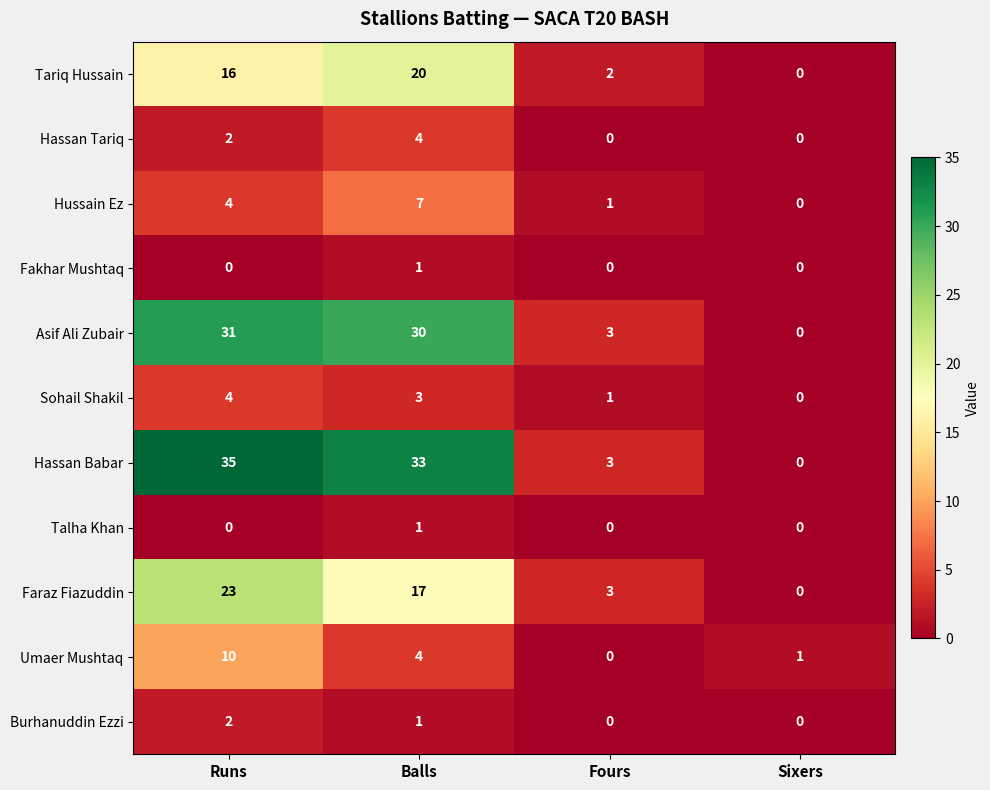

True or false: Asif Ali Zubair has a value of 30 at Balls.

True